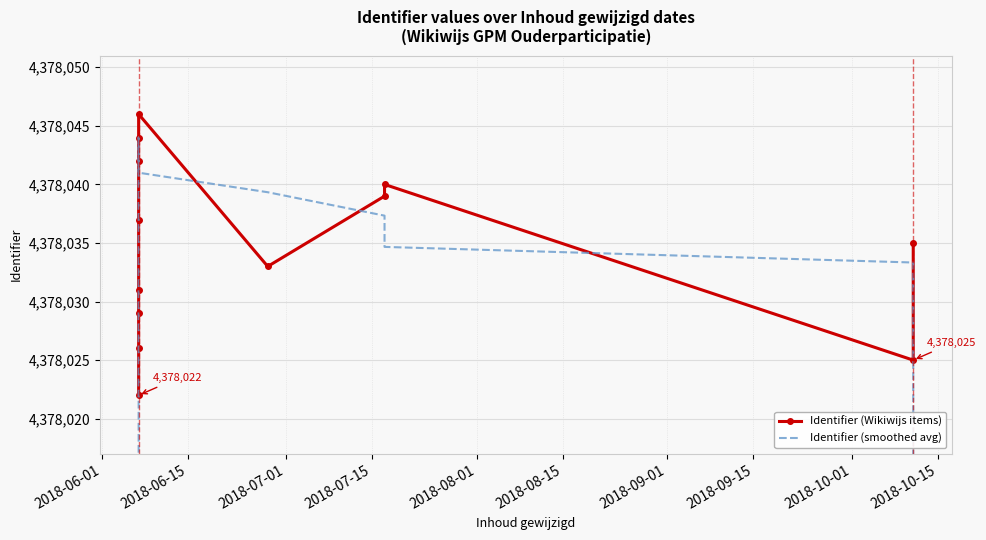

Between which two adjacent categories do Identifier (smoothed avg) and Identifier (Wikiwijs items) first intersect?

2018-07-01 and 2018-07-15